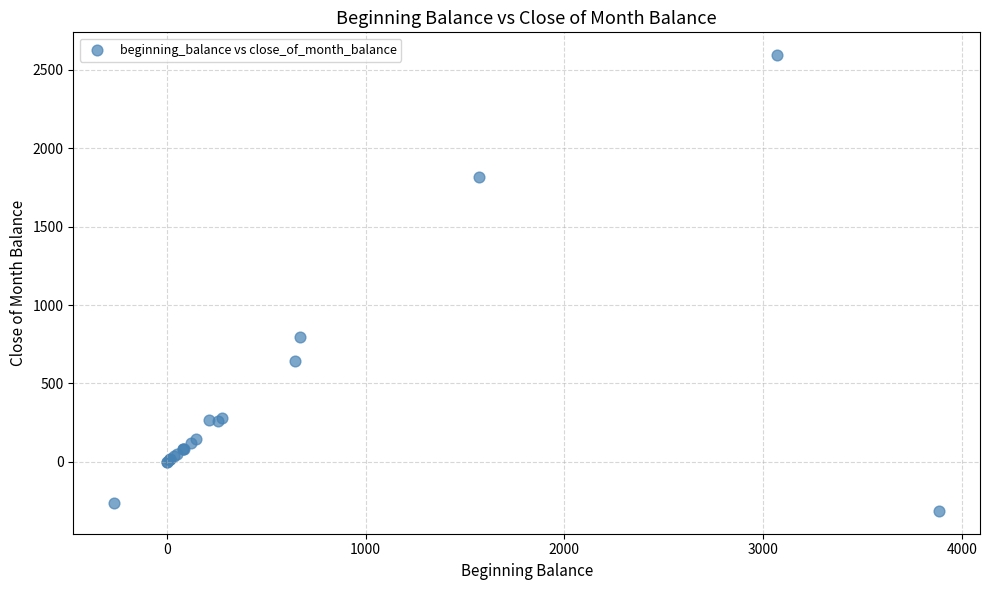

What Y value in the scatter plot is closest to 1140?

797.2